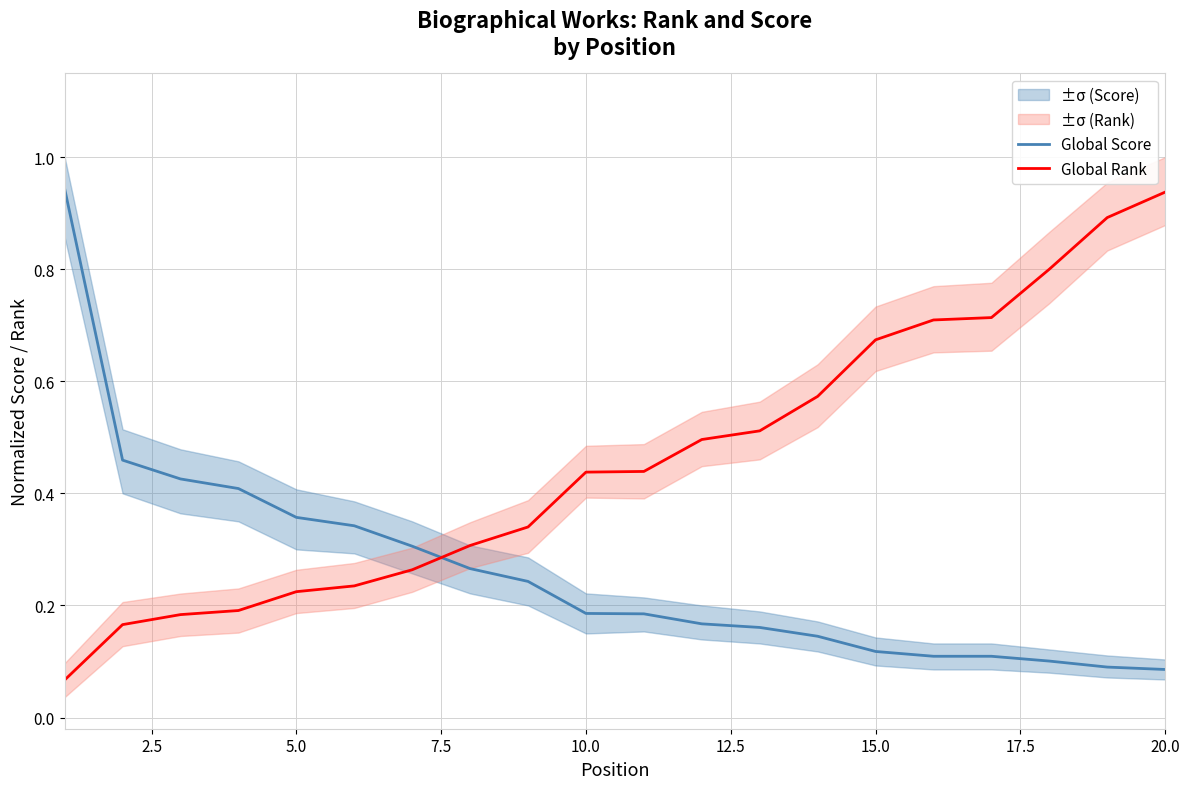

How many times do Global Score and Global Rank cross each other?

1